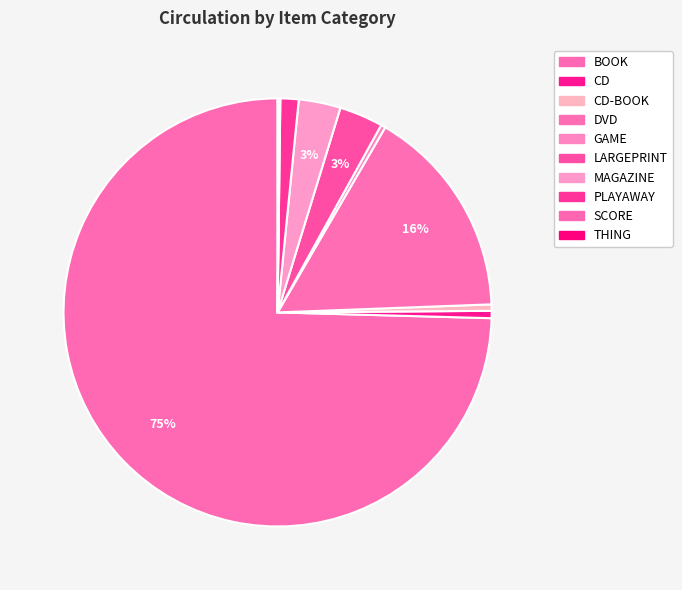

Which slice is the largest?

BOOK